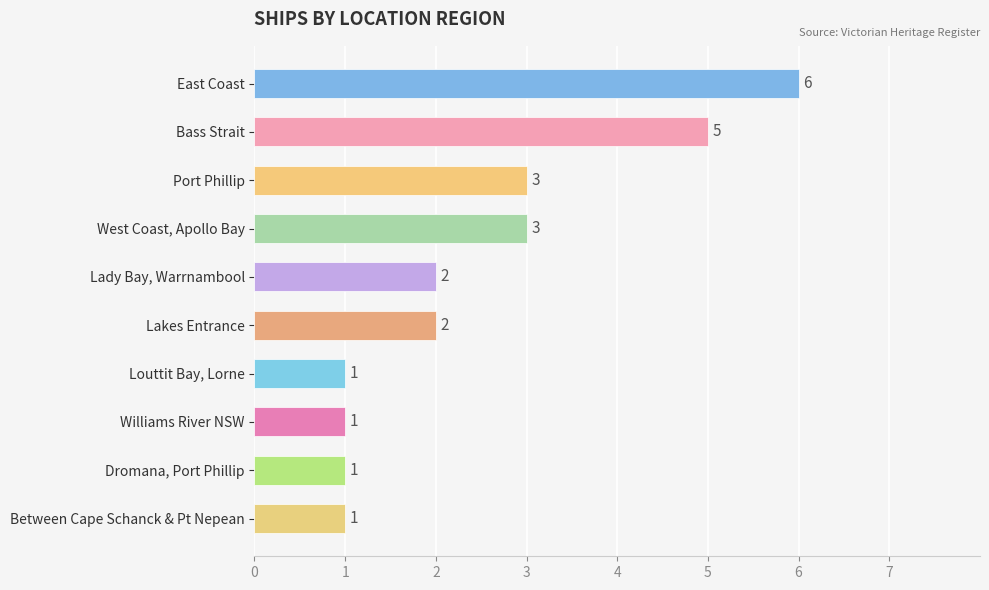

How many data points does each series have?

10